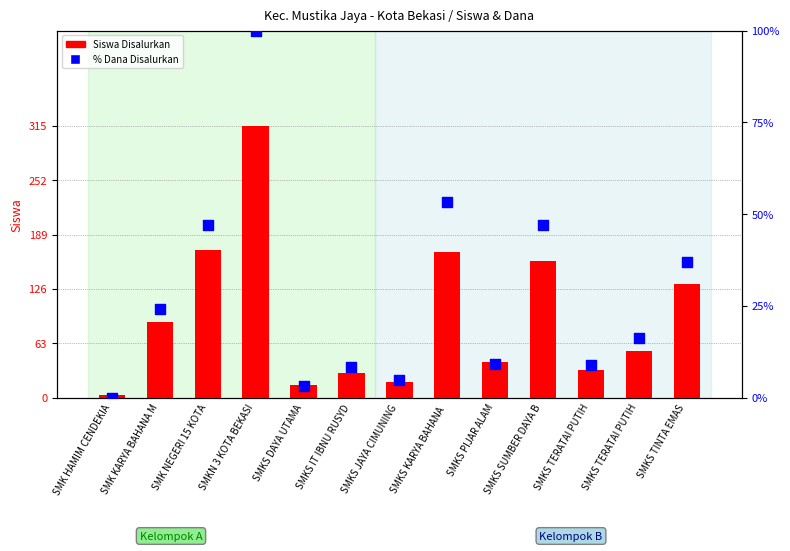

What is the total value across all series at SMK HAMIM CENDEKIA?

3.0